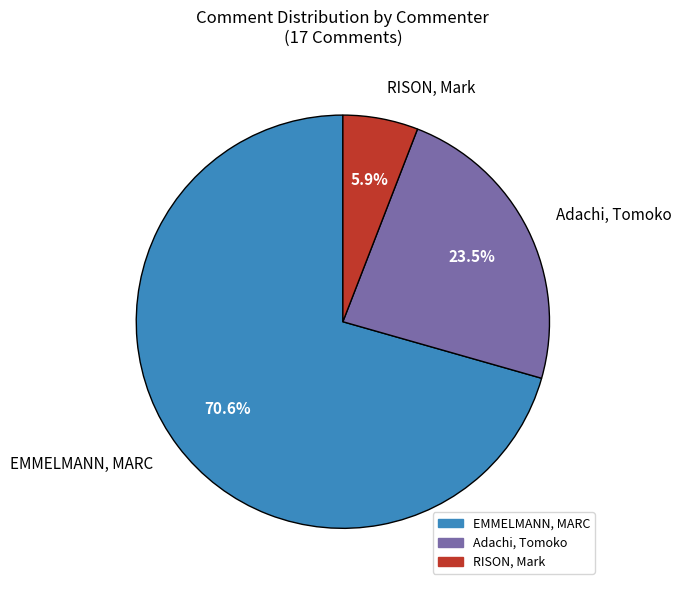

Is there a majority slice in this chart?

Yes